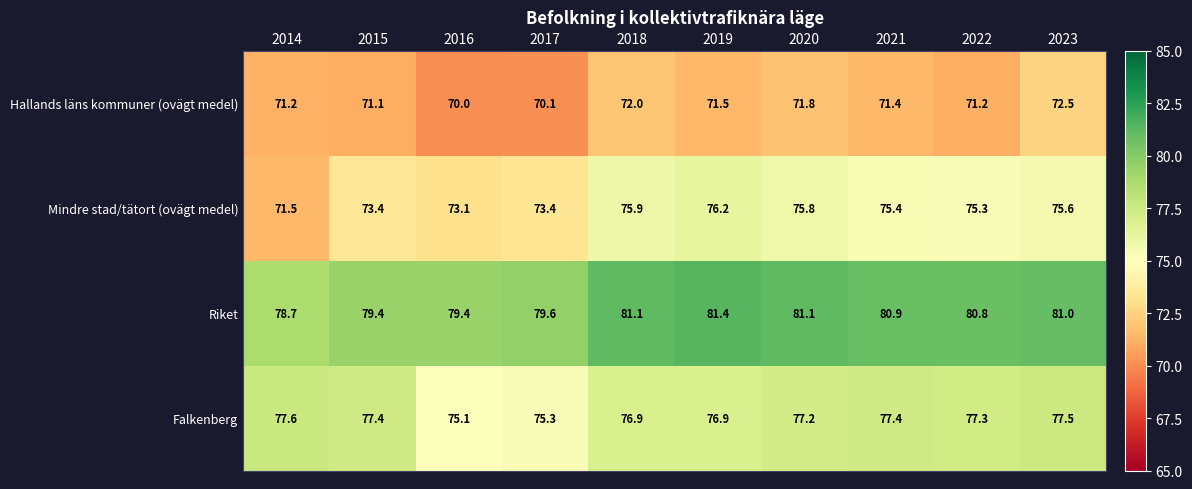

List the series in order of their peak value, highest first.

Riket, Falkenberg, Mindre stad/tätort (ovägt medel), Hallands läns kommuner (ovägt medel)